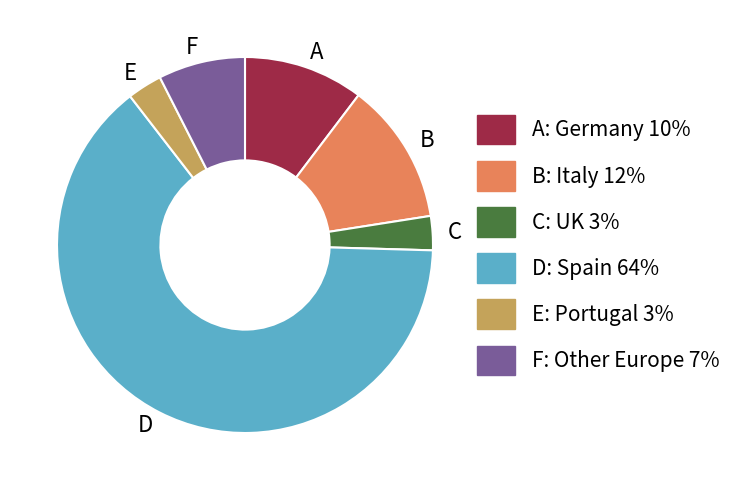

What is the ratio of the value at A to the value at F?

1.4